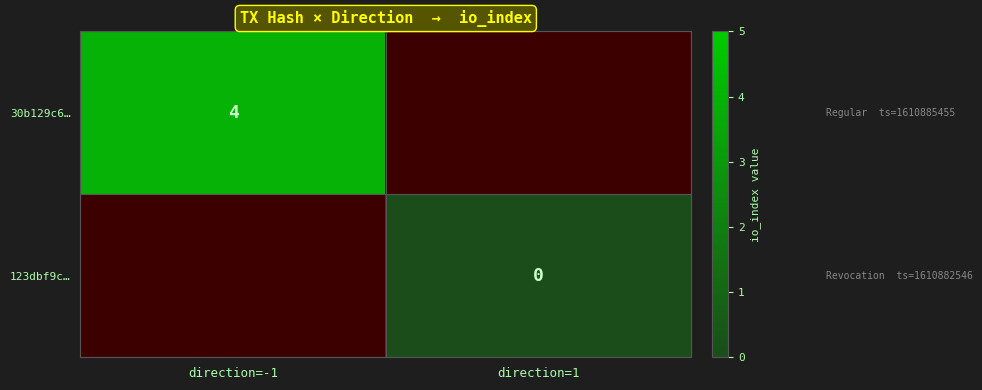

Is the value of 123dbf9c… at direction=-1 greater than the value of 30b129c6… at direction=-1?

No